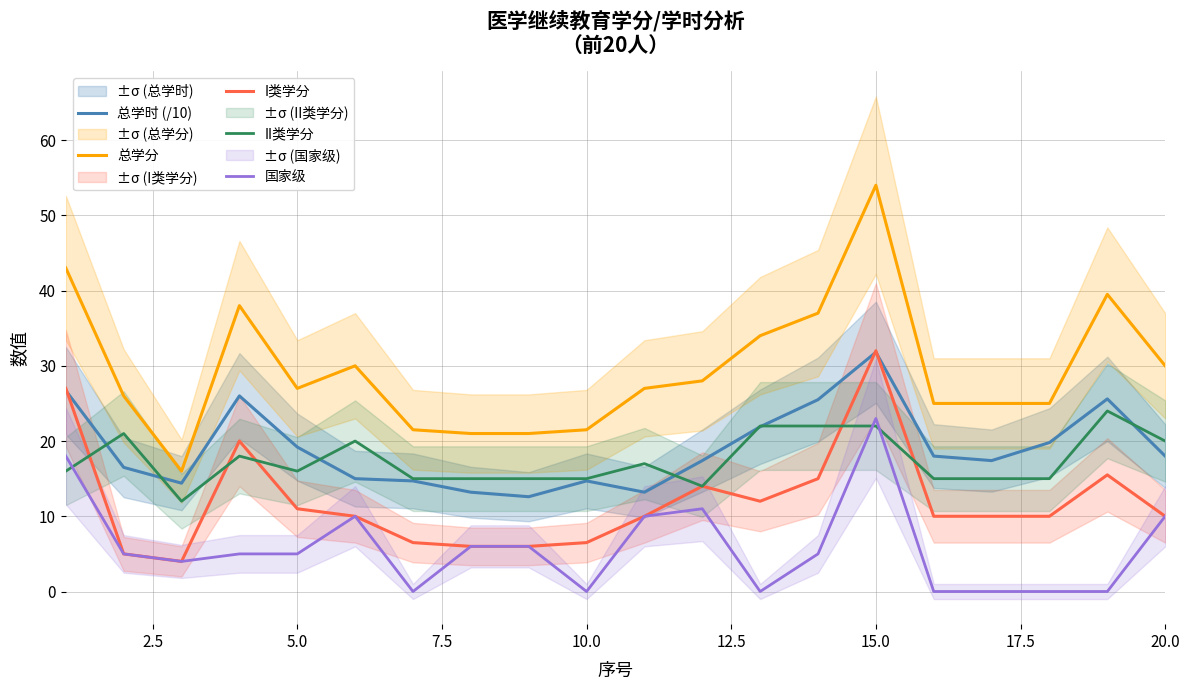

True or false: 国家级 and 总学分 cross at least once.

False